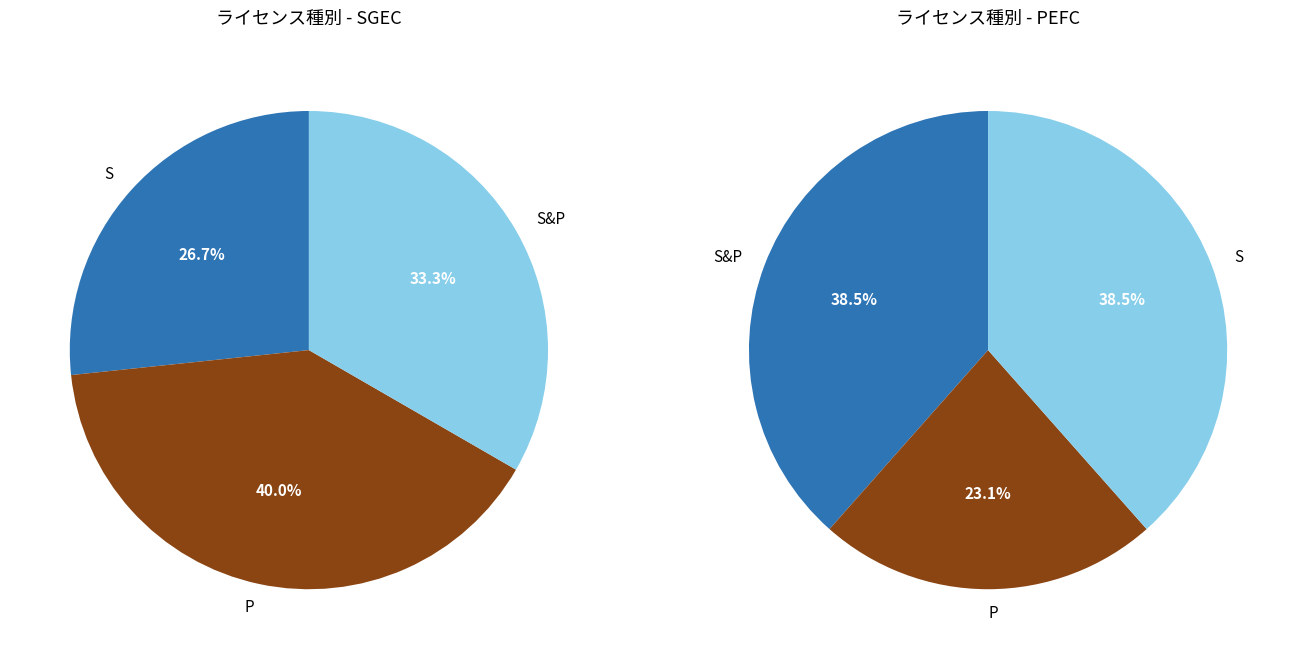

What is the largest slice in the pie chart?

P